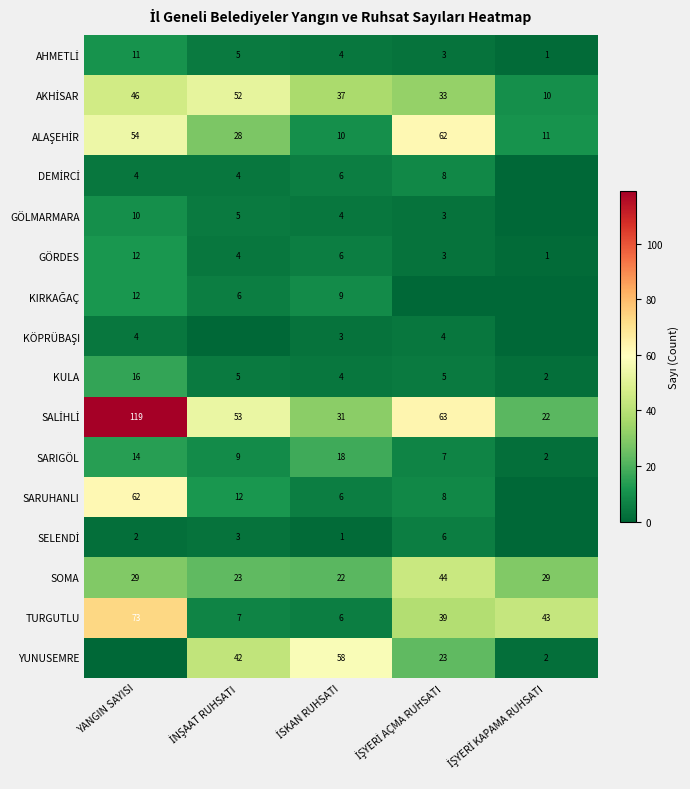

Is it true that GÖRDES equals 12 at YANGIN SAYISI?

True